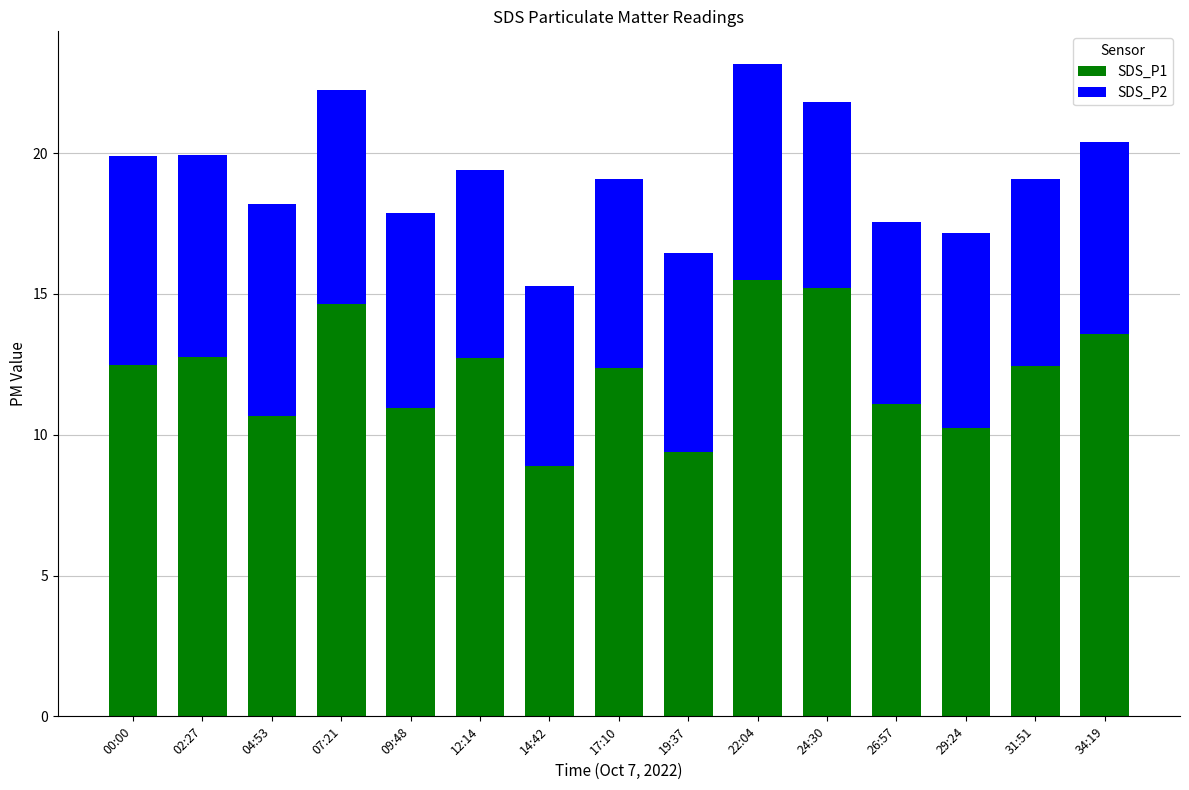

What is the maximum value for SDS_P1?

15.5